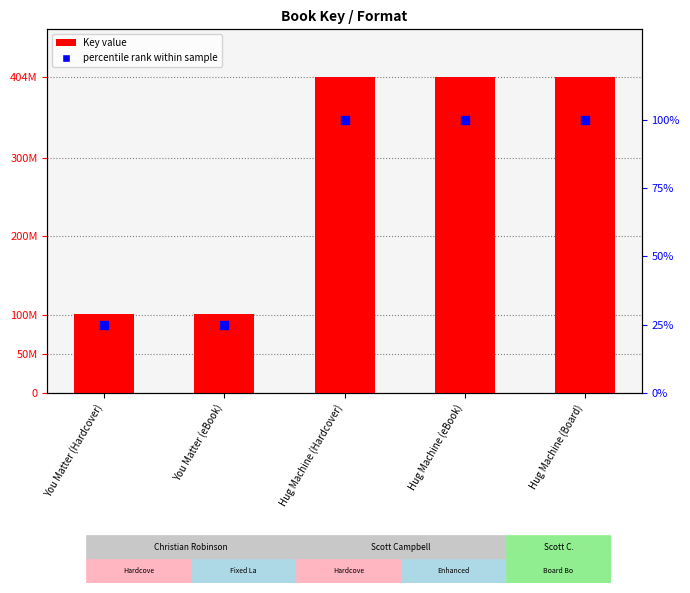

Which series has the largest total across all categories?

Key